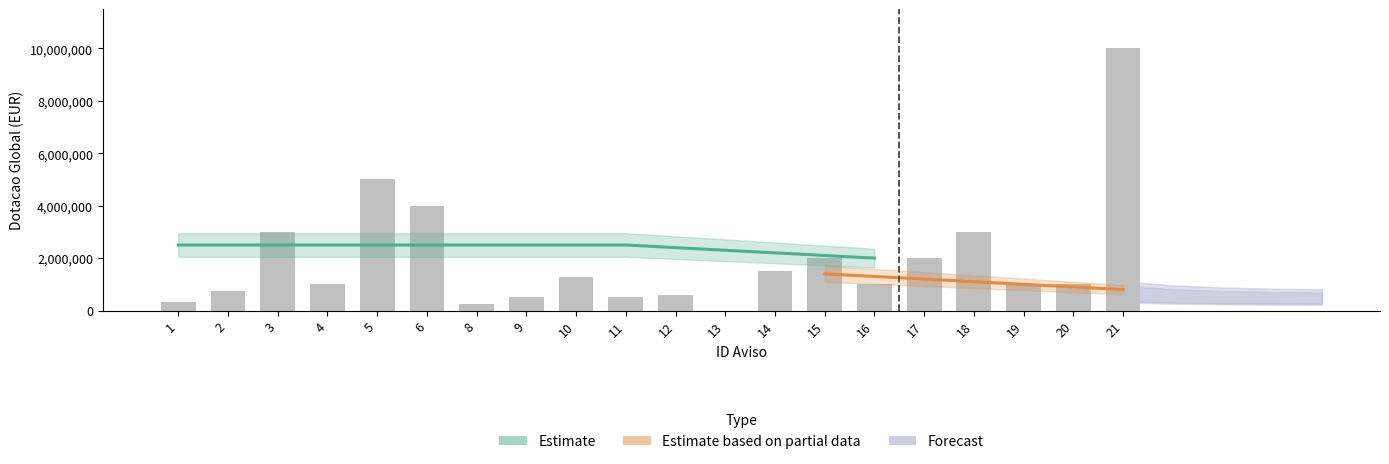

How many distinct data groups are displayed?

3